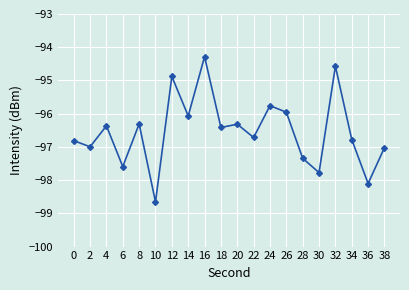

How many points are lower than both their immediate neighbors (excluding endpoints)?

8